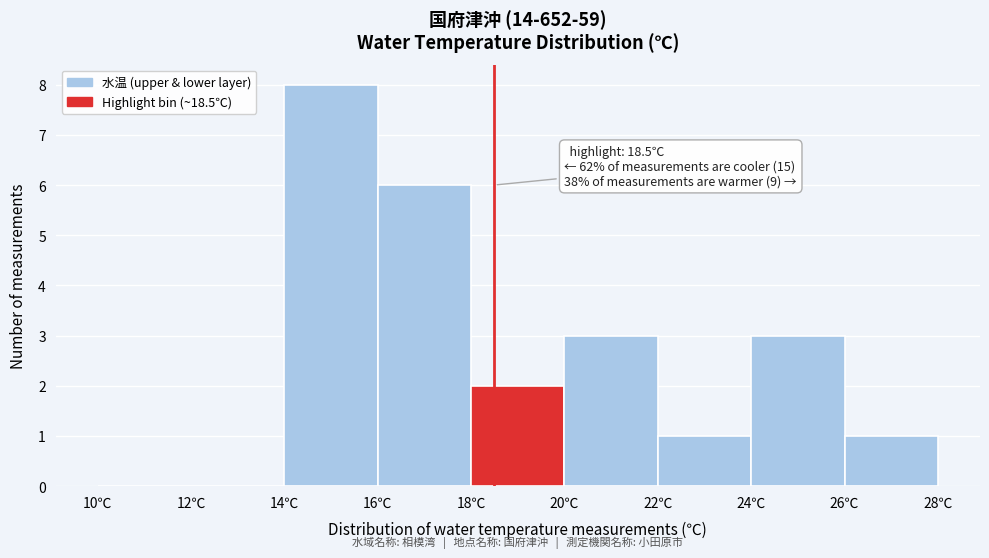

Which range on the x-axis has the tallest bar?

14 to 16